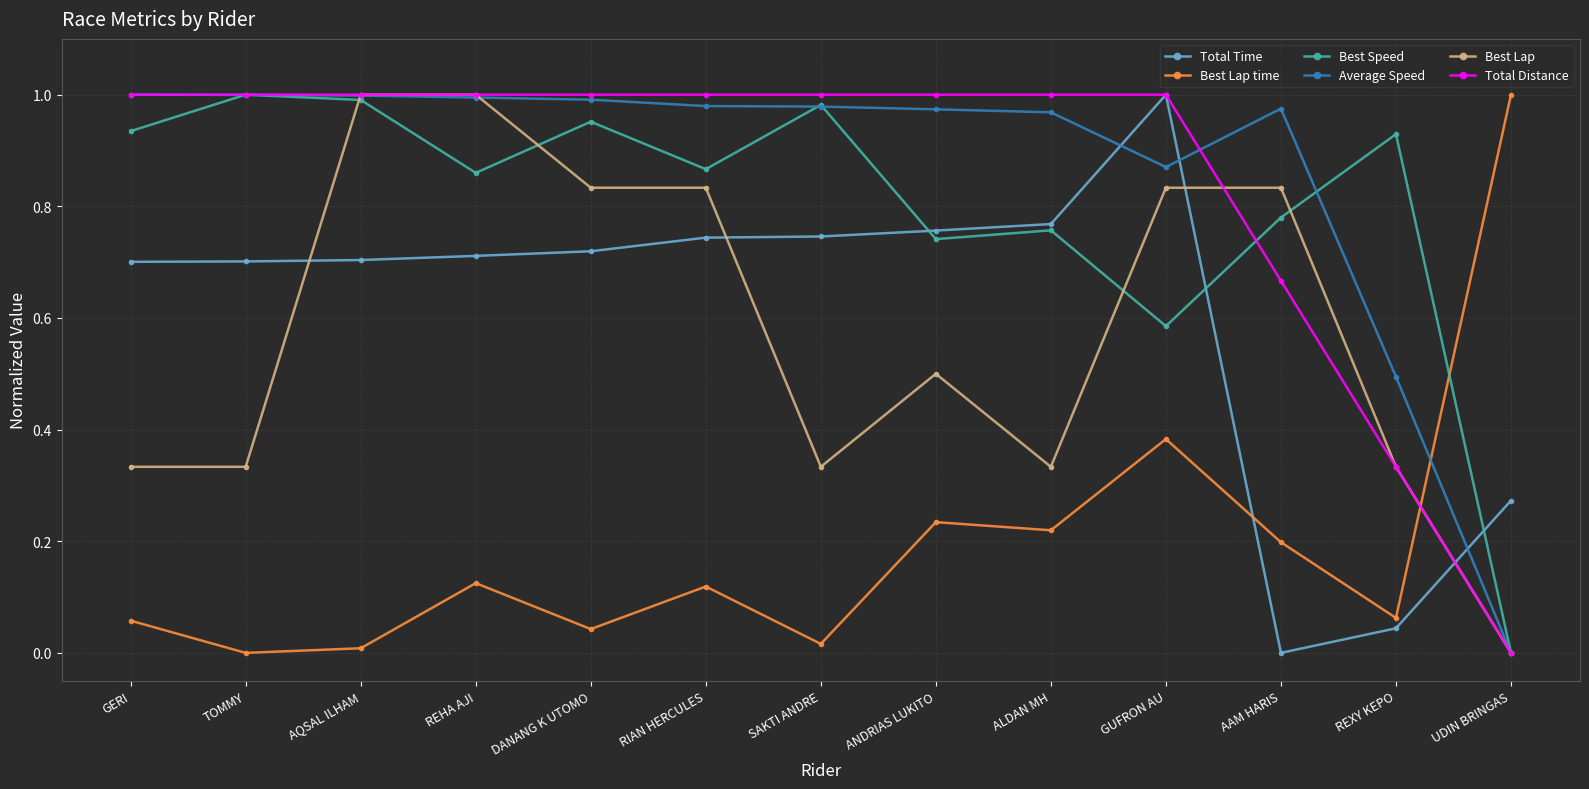

How many lines are shown in the chart?

6